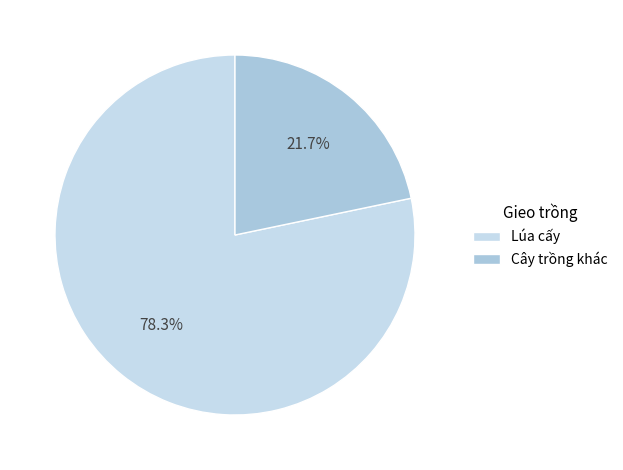

How many slices are in this pie chart?

2